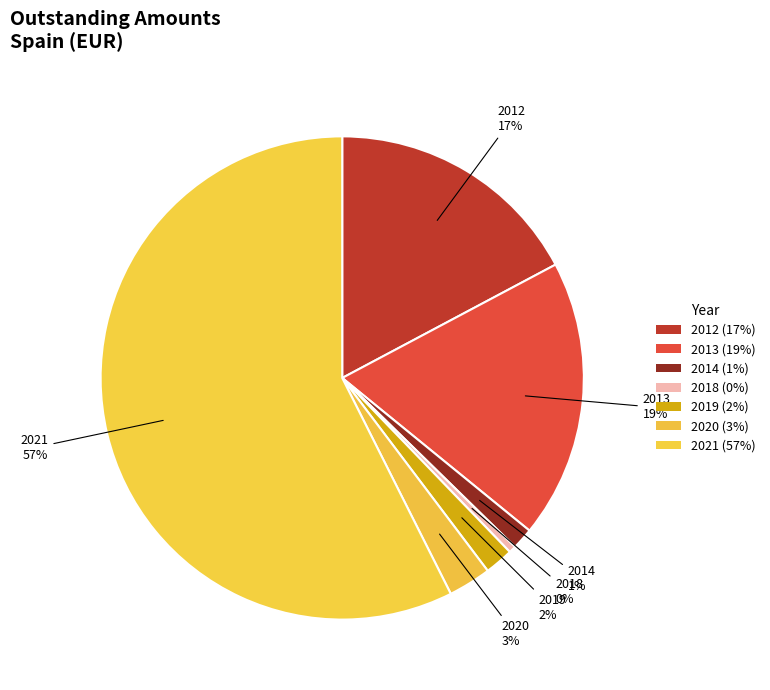

Is it true that 2018 is 14% of the pie?

False